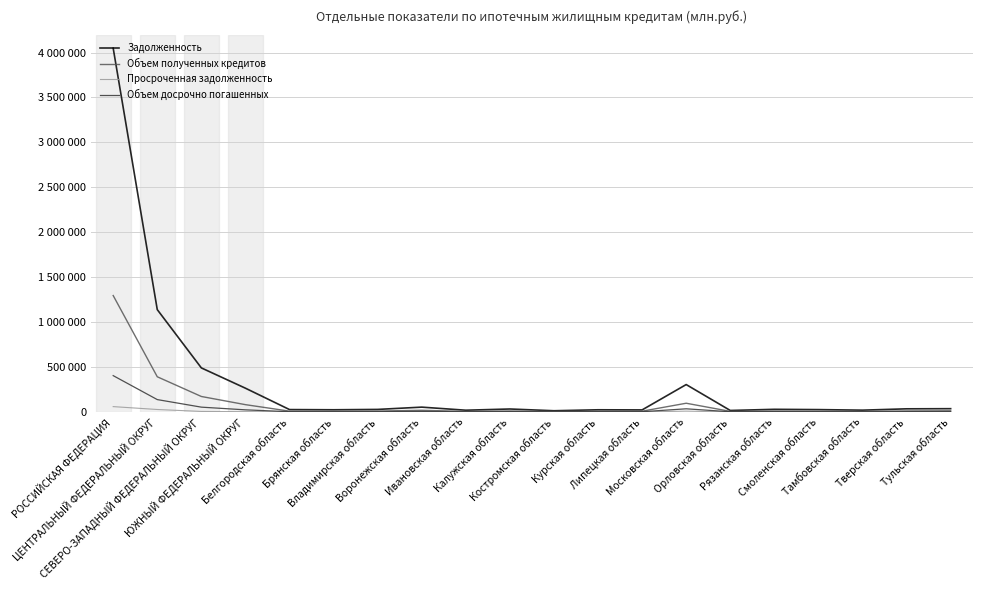

Between Тамбовская область and Тульская область, which series saw the biggest shift?

Задолженность